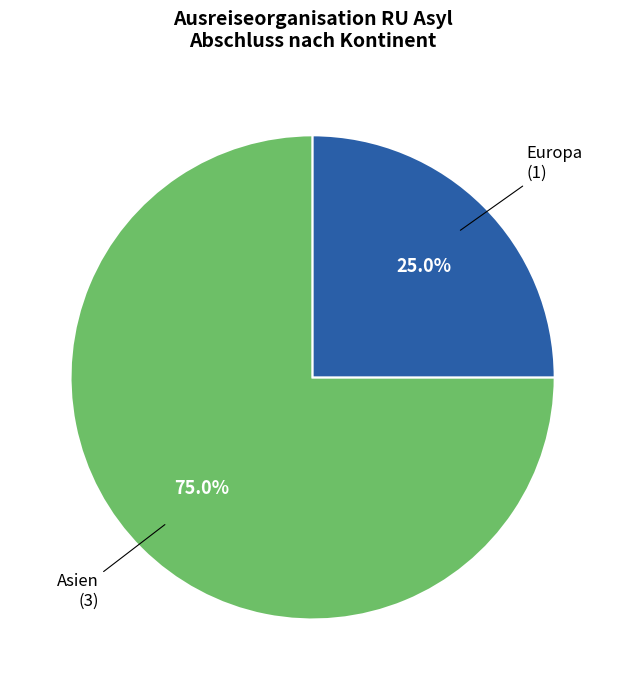

Does any single category account for the majority?

Yes